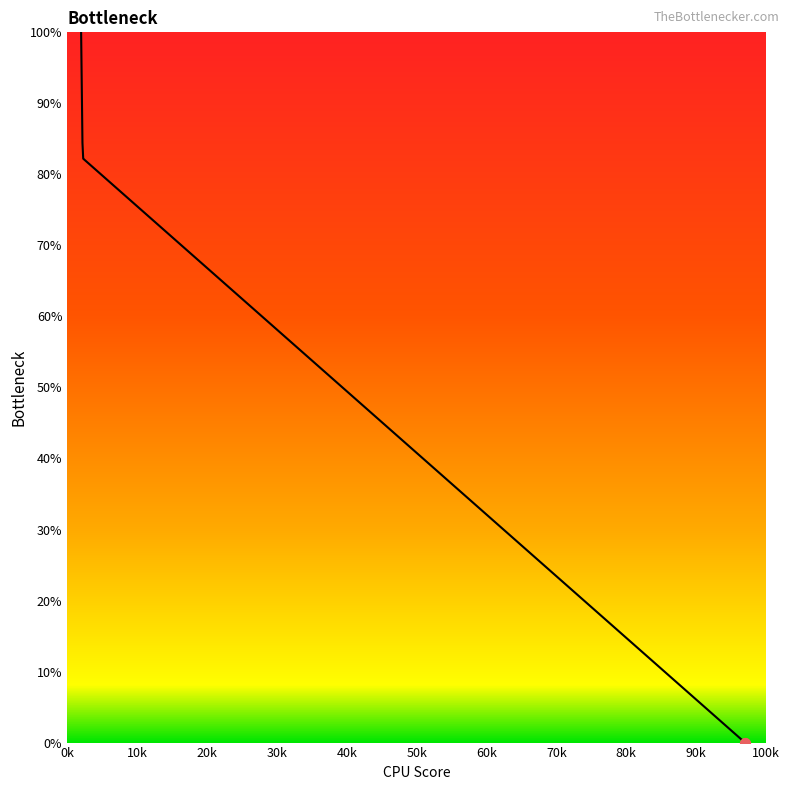

How many lines are shown in the chart?

1